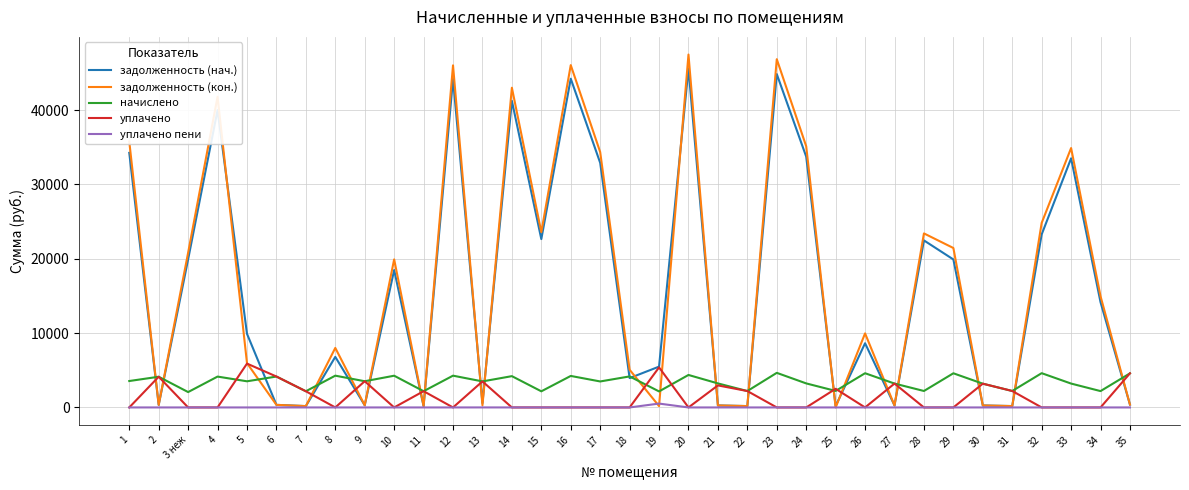

Which series has the widest spread of values?

задолженность (кон.)